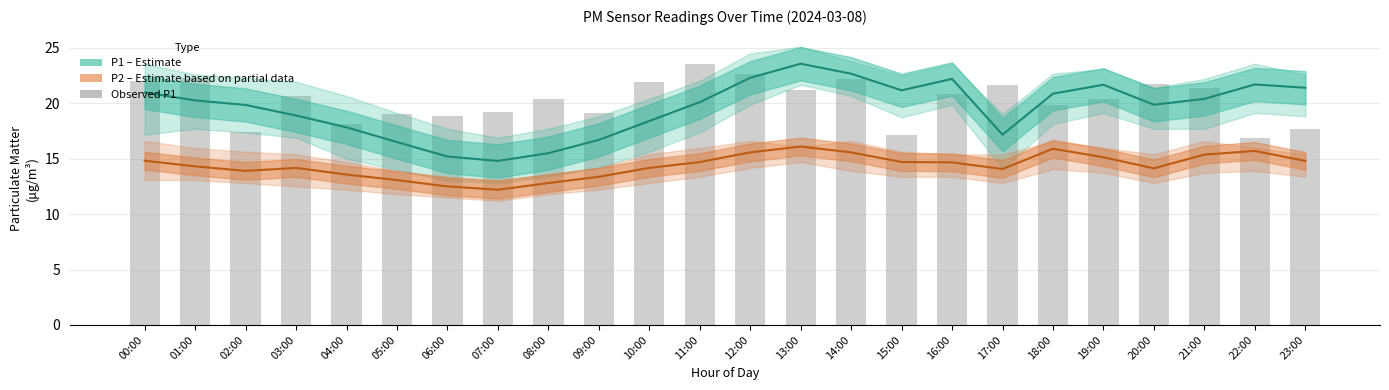

Read the Observed P1 value at 19:00.

20.4